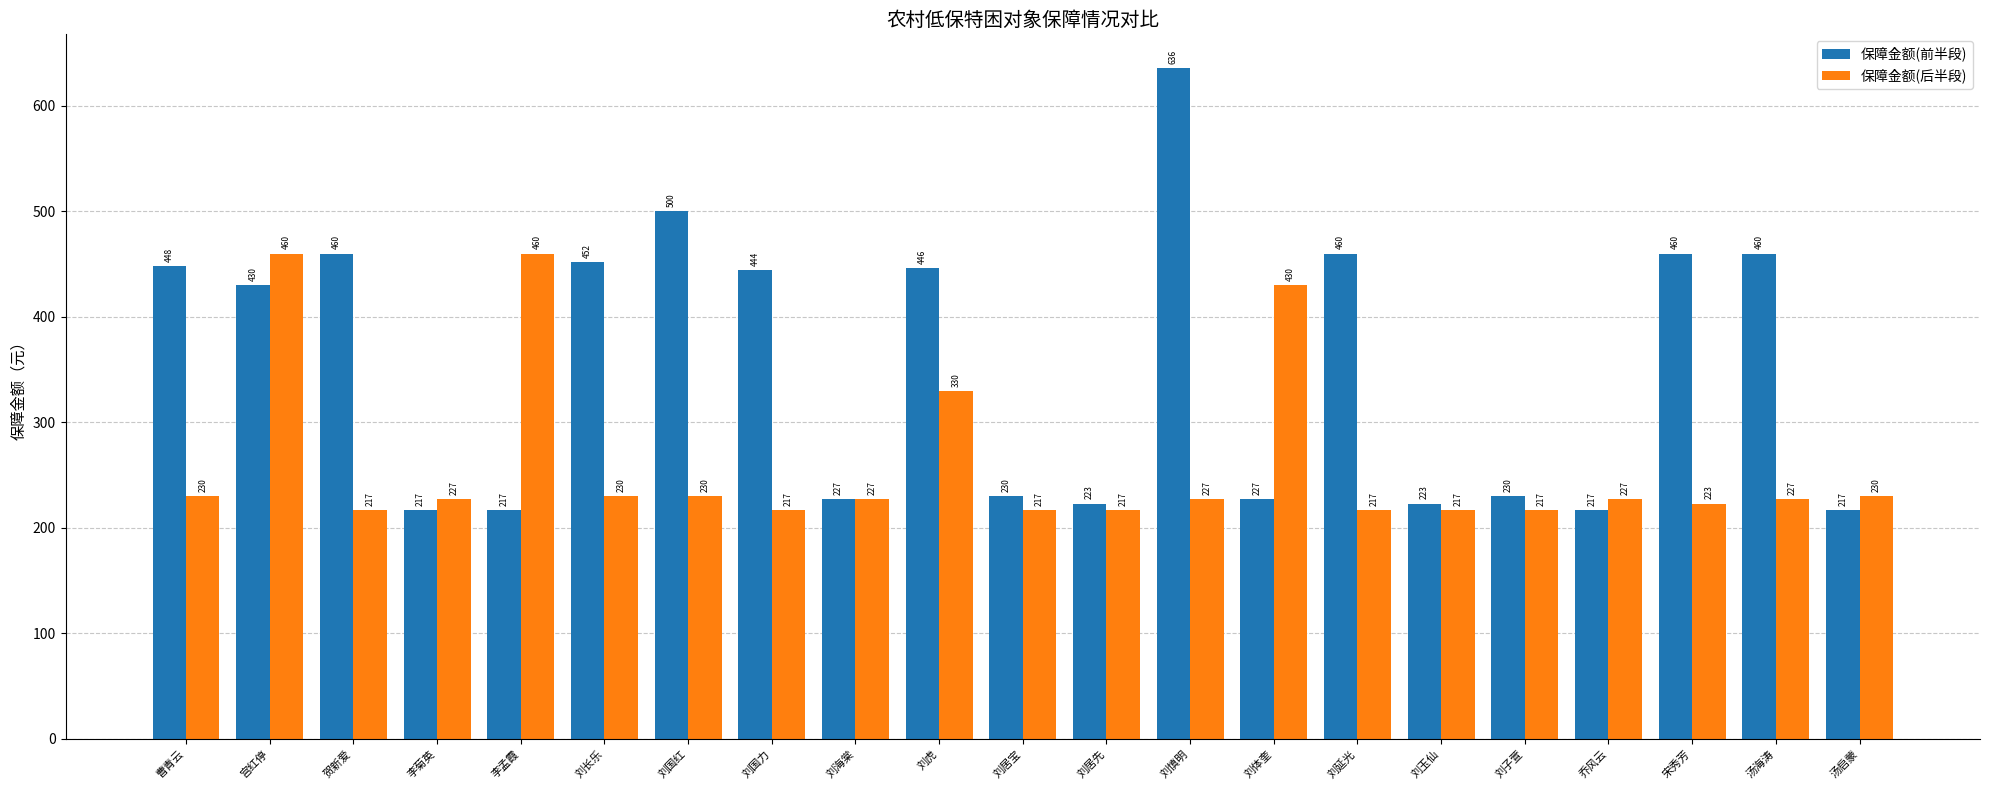

Reading left to right, list all the values displayed in this chart.

保障金额(前半段): 曹青云=448	宫红停=430	贺新爱=460	李菊英=217	李孟霞=217	刘长乐=452	刘国红=500	刘国力=444	刘海棠=227	刘虎=446	刘居宝=230	刘居先=223	刘慎明=636	刘体奎=227	刘延光=460	刘玉仙=223	刘子萱=230	乔风云=217	宋秀芳=460	汤海涛=460	汤启蒙=217
保障金额(后半段): 曹青云=230	宫红停=460	贺新爱=217	李菊英=227	李孟霞=460	刘长乐=230	刘国红=230	刘国力=217	刘海棠=227	刘虎=330	刘居宝=217	刘居先=217	刘慎明=227	刘体奎=430	刘延光=217	刘玉仙=217	刘子萱=217	乔风云=227	宋秀芳=223	汤海涛=227	汤启蒙=230